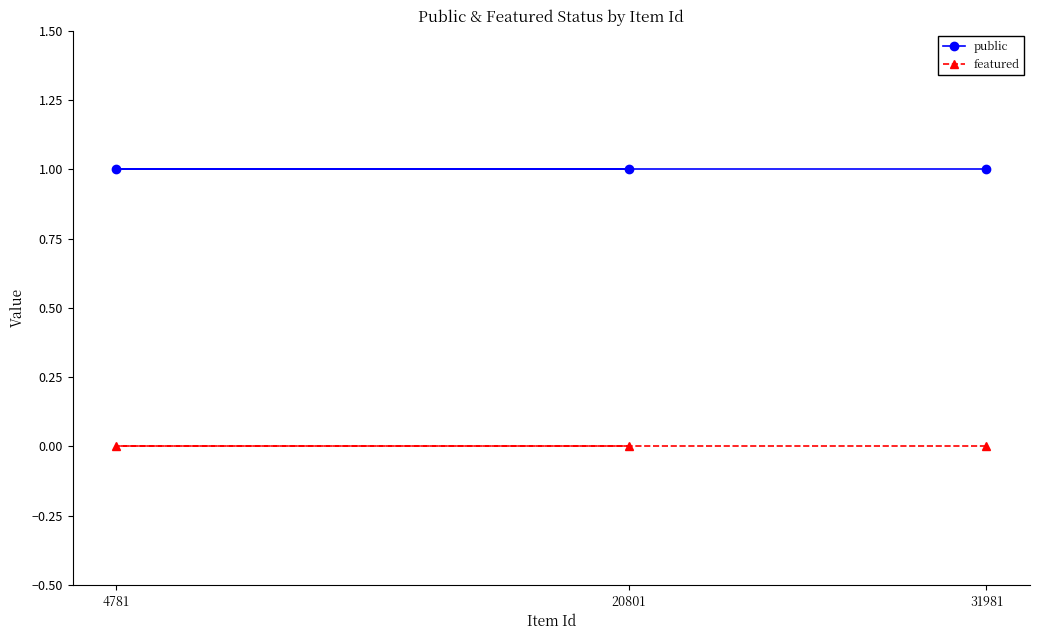

Reading left to right, extract all data points from this chart.

public: 4781=1	20801=1	31981=1
featured: 4781=0	20801=0	31981=0